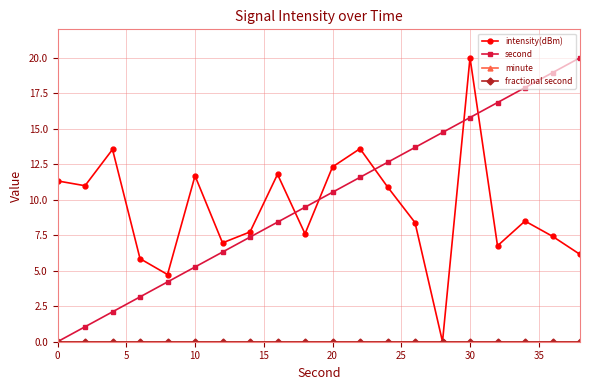

Which series has the largest total across all categories?

second